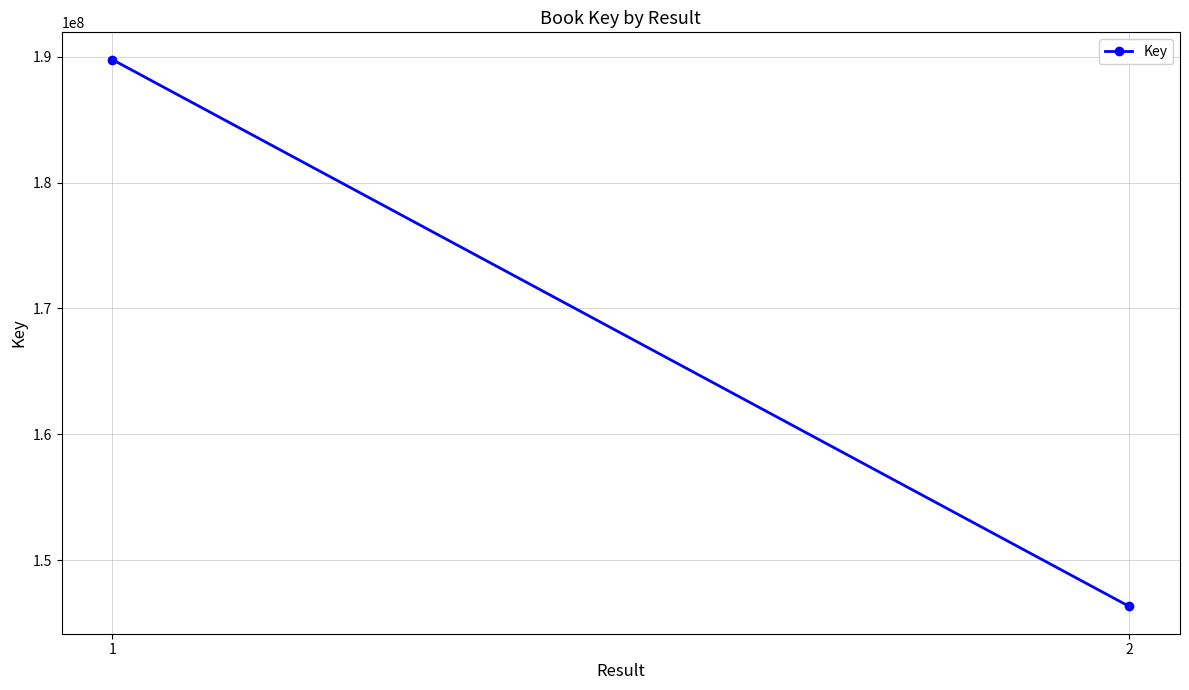

What is the smallest value displayed?

146343027